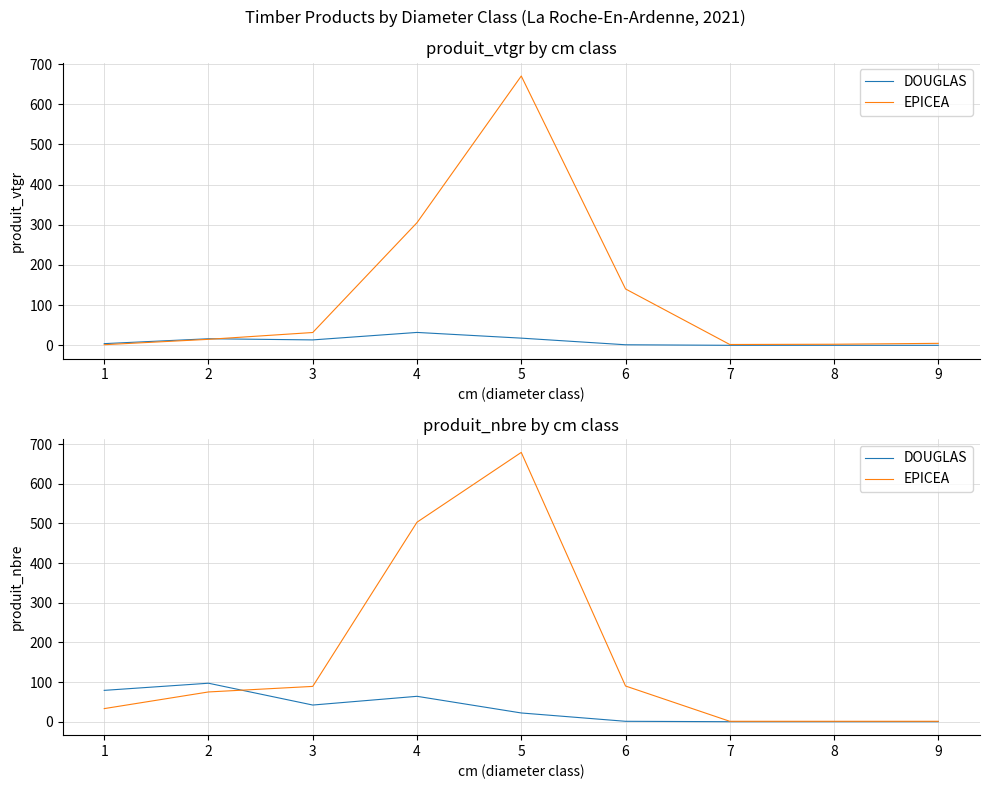

List the labels in order of EPICEA value, largest first.

5, 4, 6, 3, 2, 1, 7, 8, 9